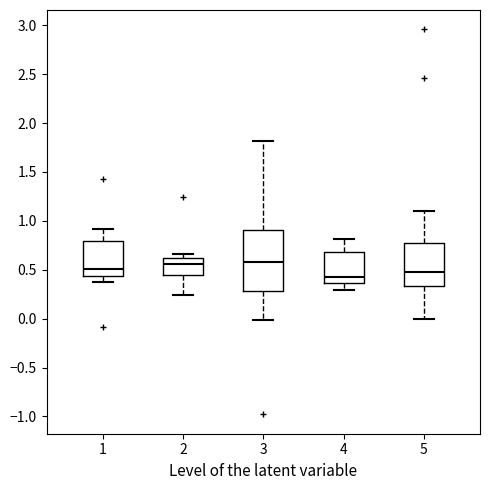

Reading left to right, read every box against the y-axis: the position of its median line, the range the box covers, and the ends of its whiskers. The values are not printed on the chart, so give them approximately, as read against the axis.

1: median 0.50, box 0.45 to 0.80, whiskers 0.35 to 0.90
2: median 0.55, box 0.45 to 0.60, whiskers 0.25 to 0.65
3: median 0.60, box 0.30 to 0.90, whiskers 0.00 to 1.80
4: median 0.45, box 0.35 to 0.70, whiskers 0.30 to 0.80
5: median 0.50, box 0.35 to 0.75, whiskers 0.00 to 1.10